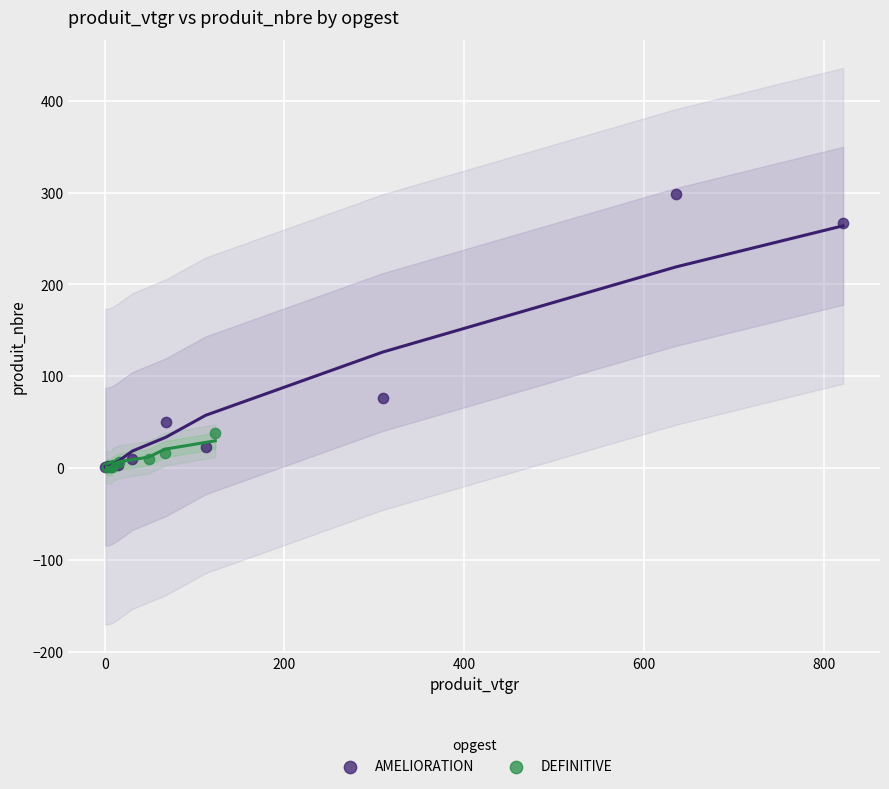

What are all the series names shown in the legend?

AMELIORATION, DEFINITIVE